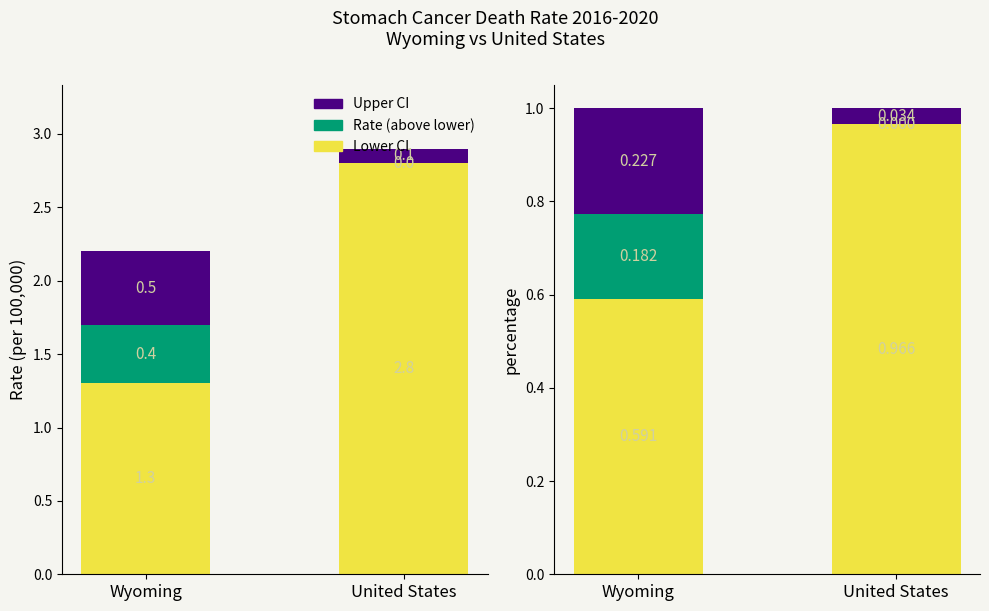

What is the difference between the maximum and minimum values in the Rate above Lower series?

0.2